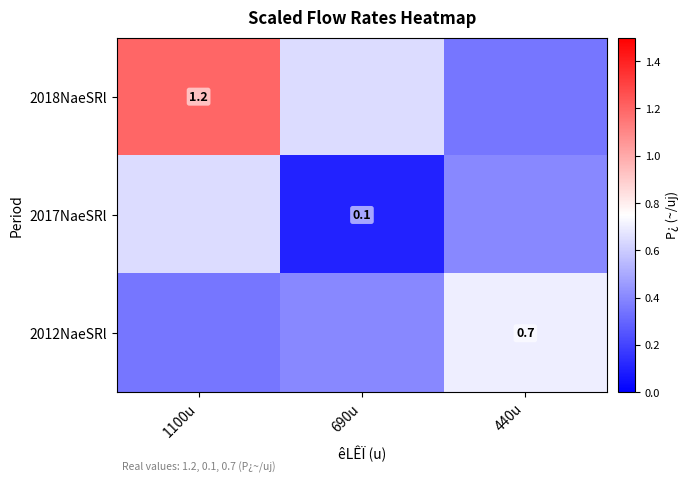

What is the average value of the 2017NaeSRl series?

0.4